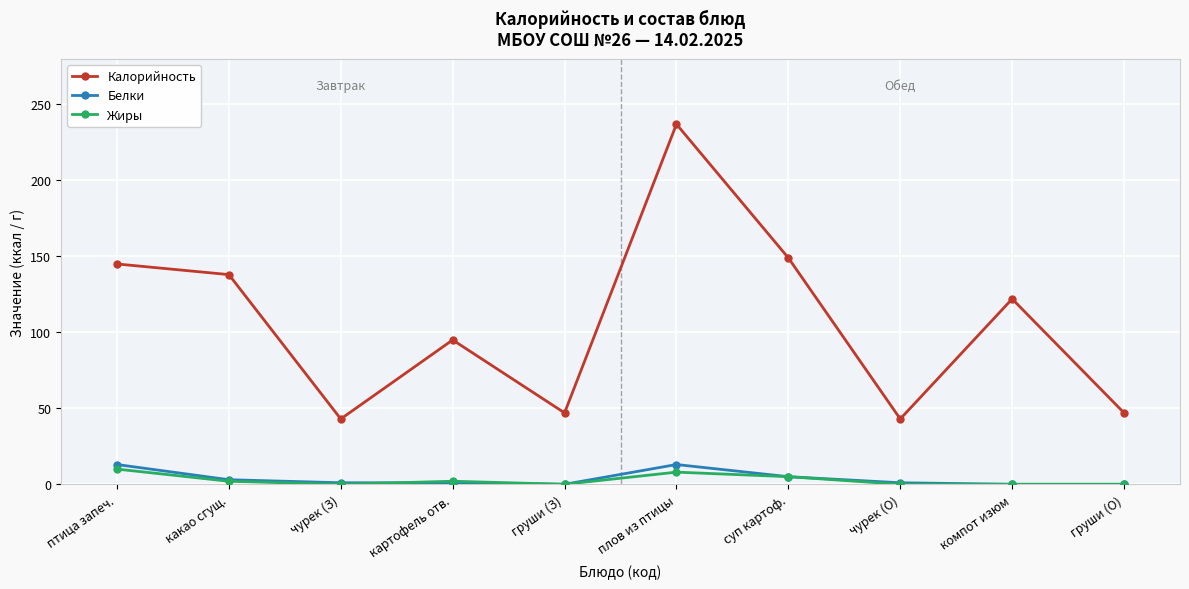

True or false: Жиры has more than 0 points higher than both neighbors.

True